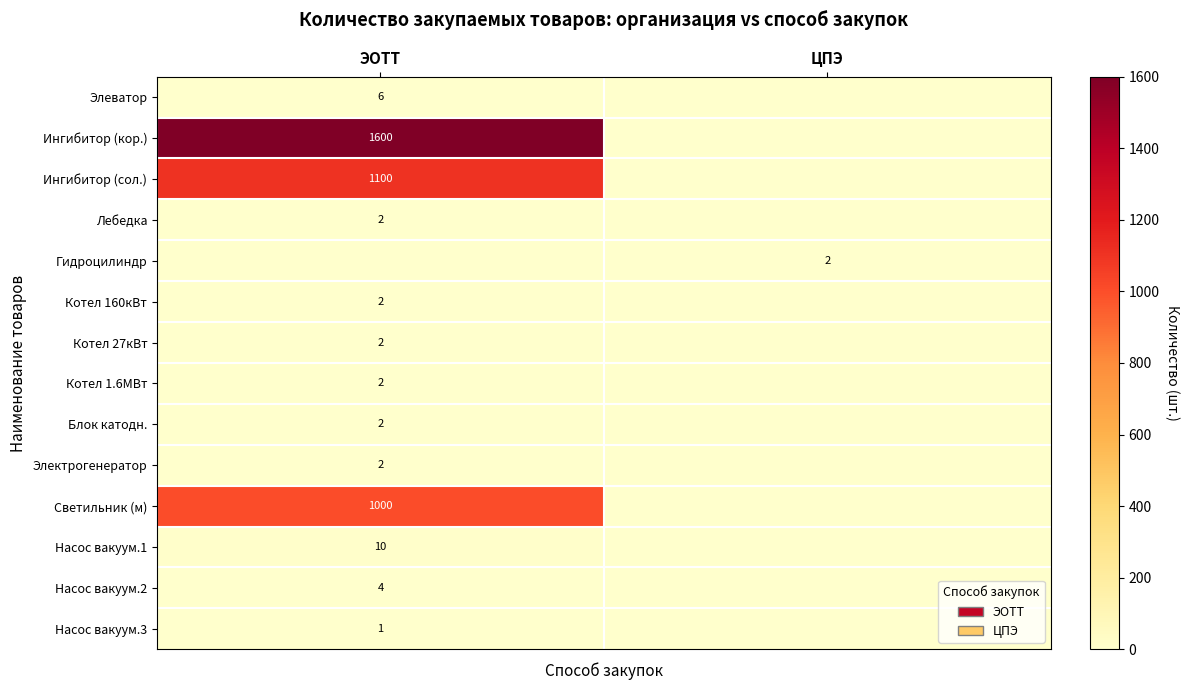

True or false: Котел 160кВт has a value of 3 at ЭОТТ.

False